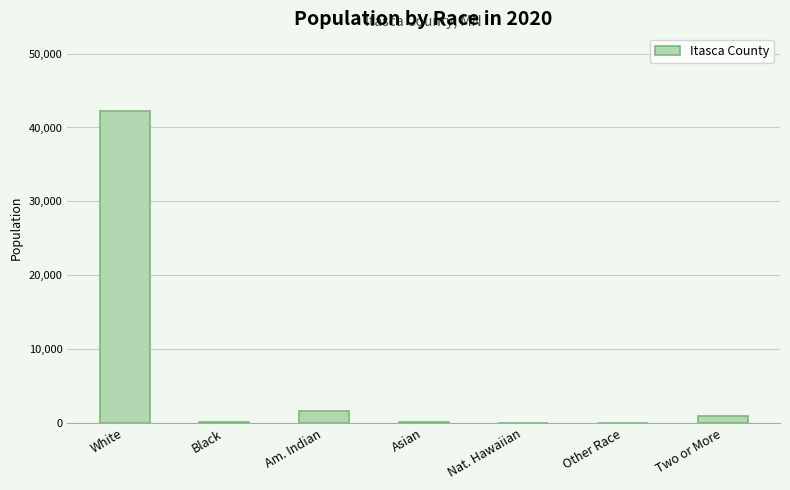

What is the greatest value displayed?

42195